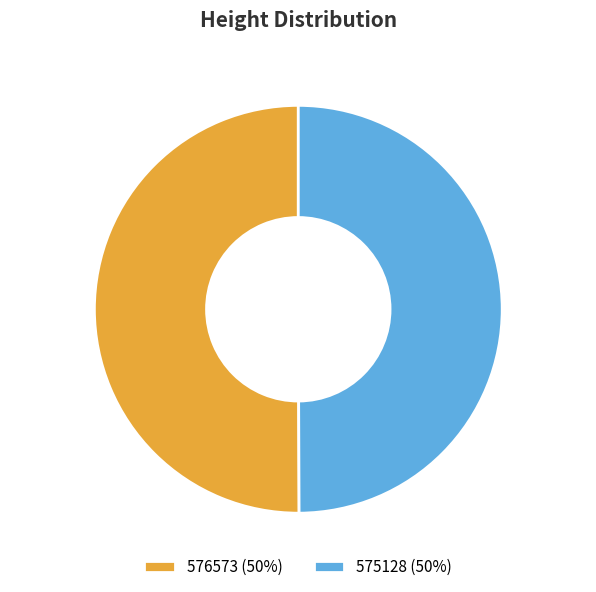

To the nearest percent, what is the combined percentage of 575128 and 576573?

100%